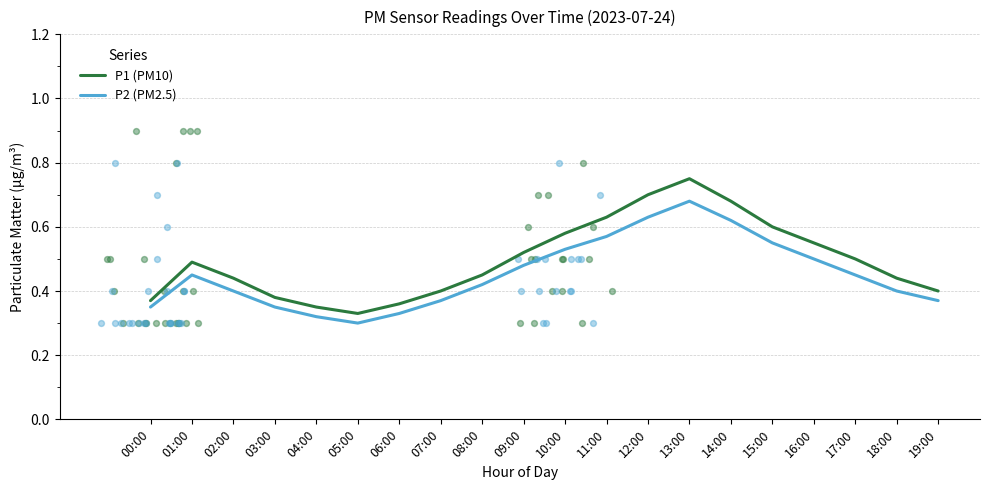

Which series contains the highest Y value?

P1 (PM10)